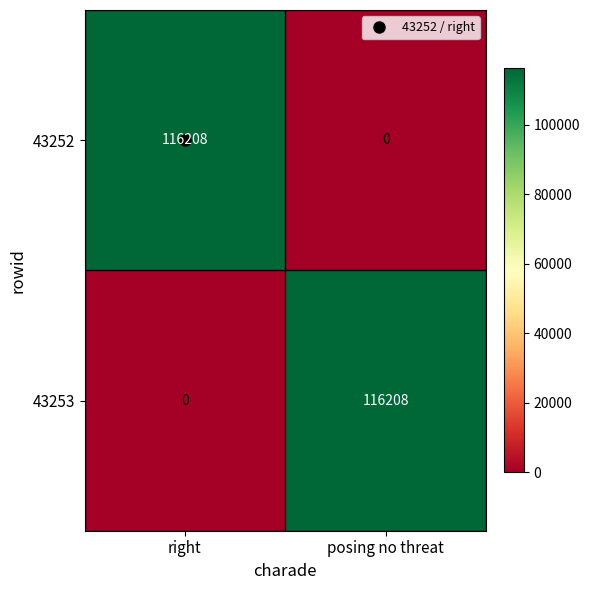

Rank the categories by 43252 value from lowest to highest.

posing no threat, right